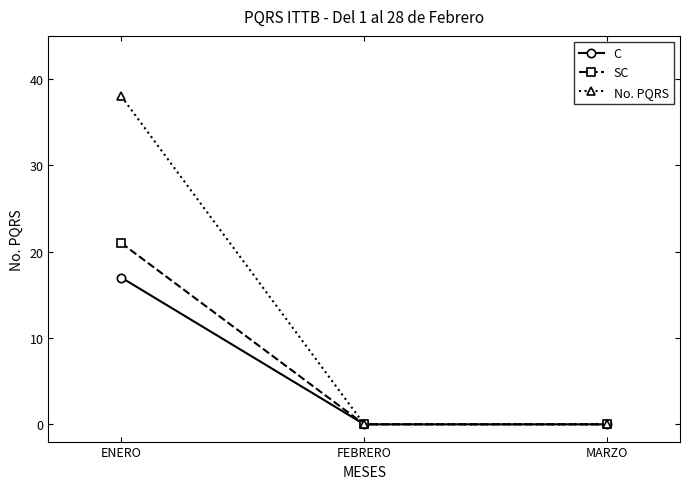

How many data points does each series have?

3